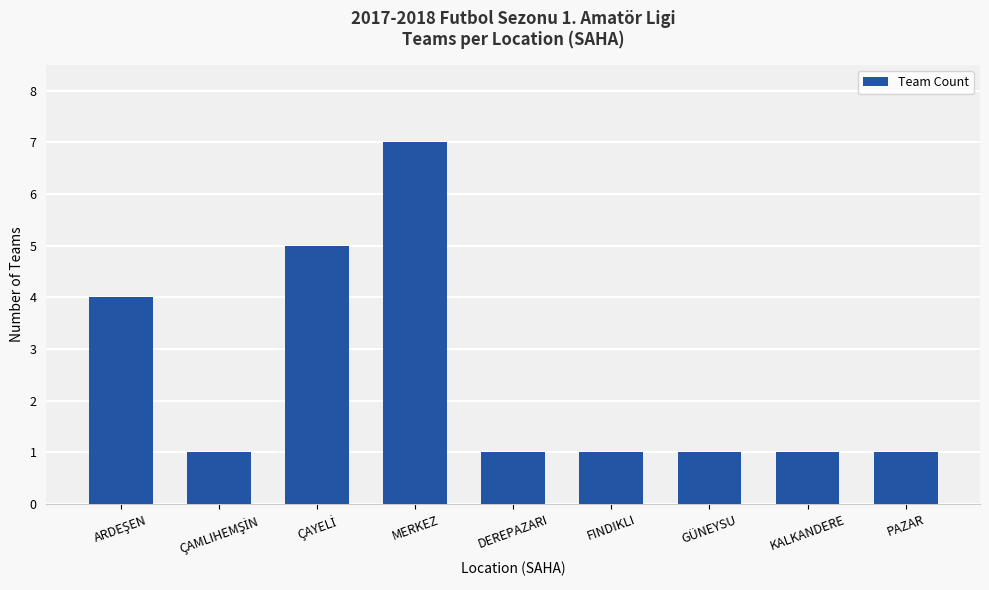

What is the ratio of the value at PAZAR to the value at DEREPAZARI?

1.0